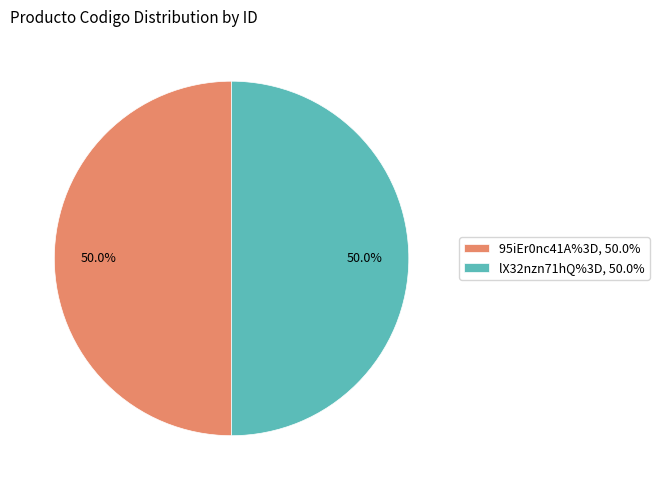

Is the sum of lX32nzn71hQ%3D and 95iEr0nc41A%3D greater than half?

Yes